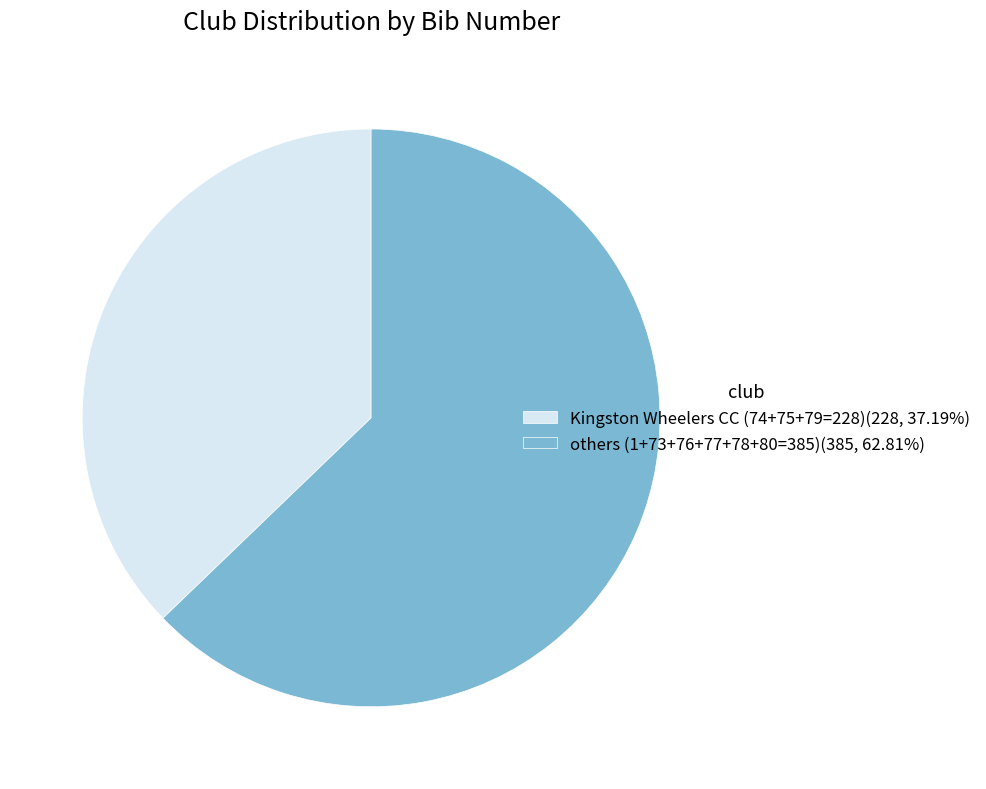

What is the ratio of the value at Kingston Wheelers CC (74+75+79=228)(228, 37.19%) to the value at others (1+73+76+77+78+80=385)(385, 62.81%)?

0.6